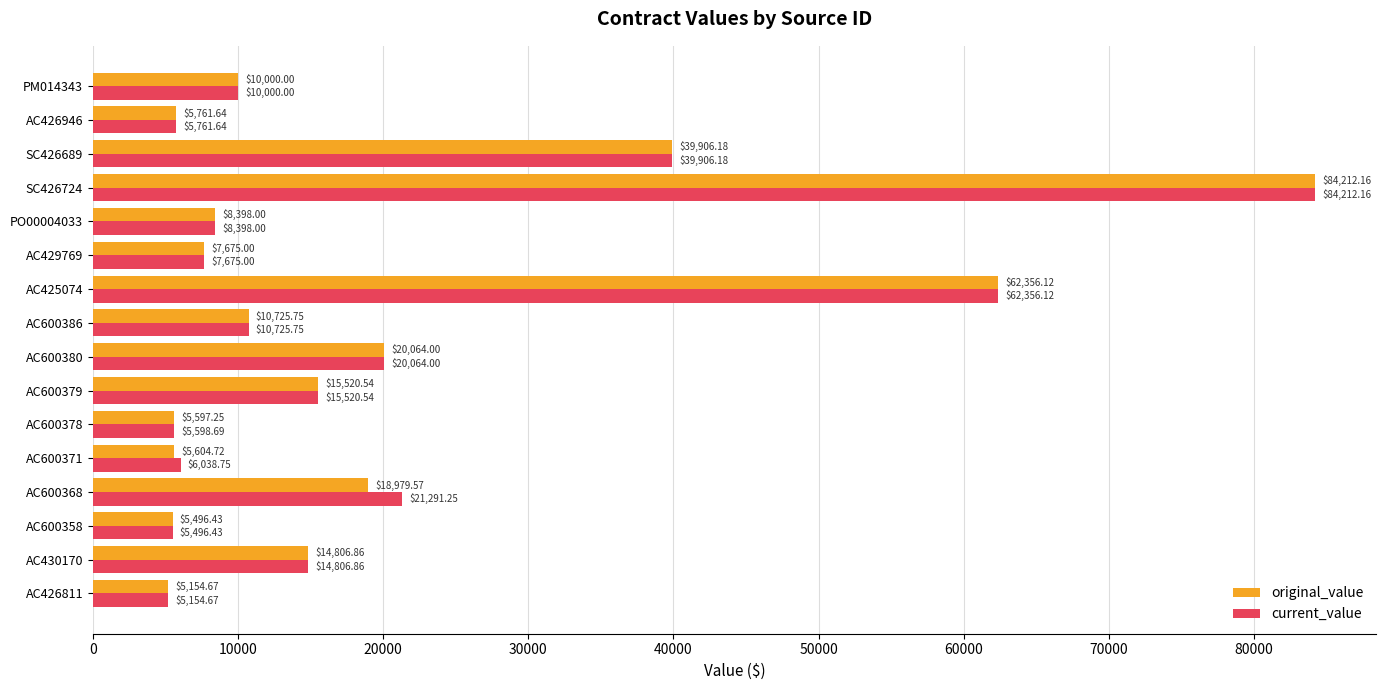

List the labels in order of original_value value, largest first.

SC426724, AC425074, SC426689, AC600380, AC600368, AC600379, AC430170, AC600386, PM014343, PO00004033, AC429769, AC426946, AC600371, AC600378, AC600358, AC426811